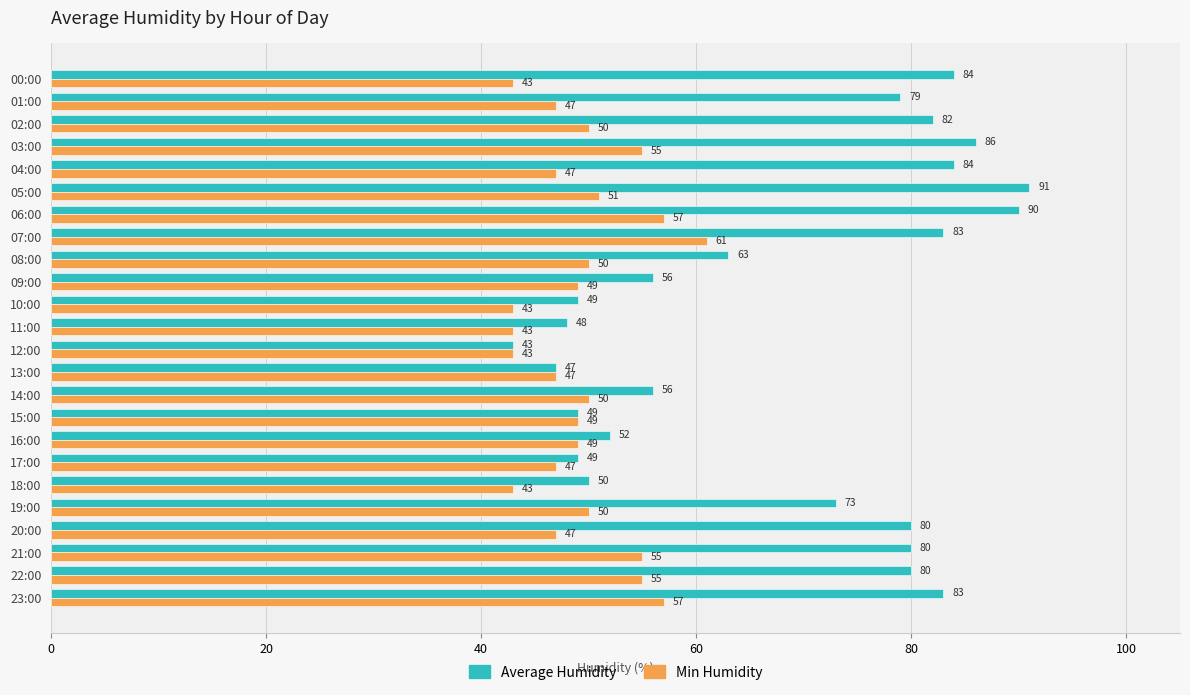

Which series has the largest range (max minus min)?

Average Humidity